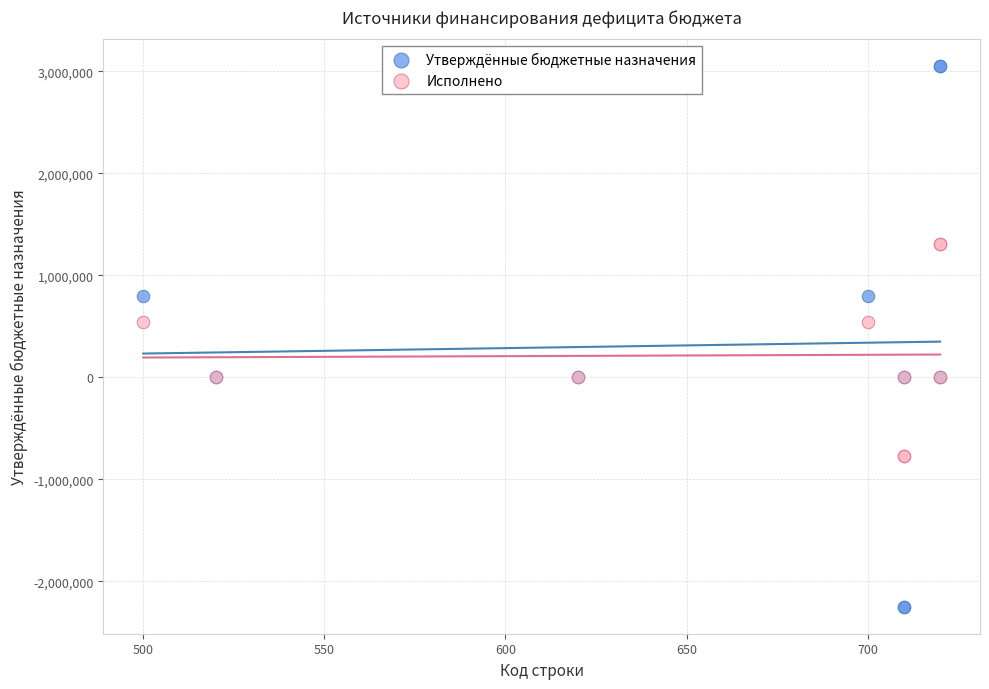

Which series contains the lowest Y value?

Утверждённые бюджетные назначения